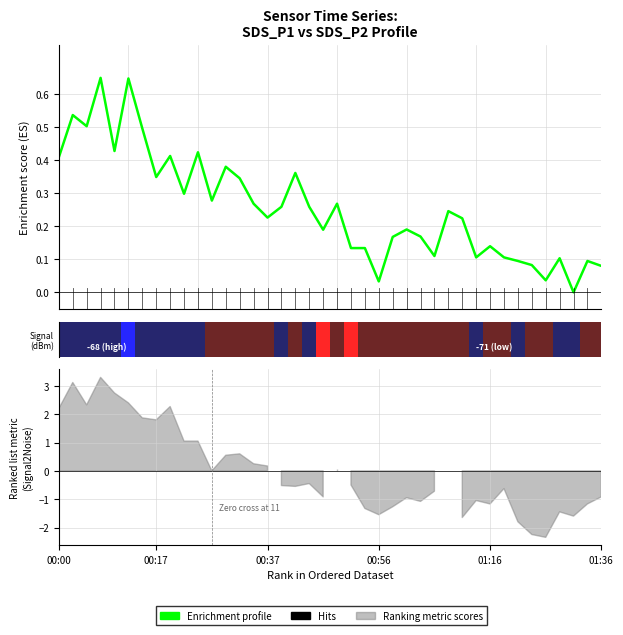

How many positive values are there?

39